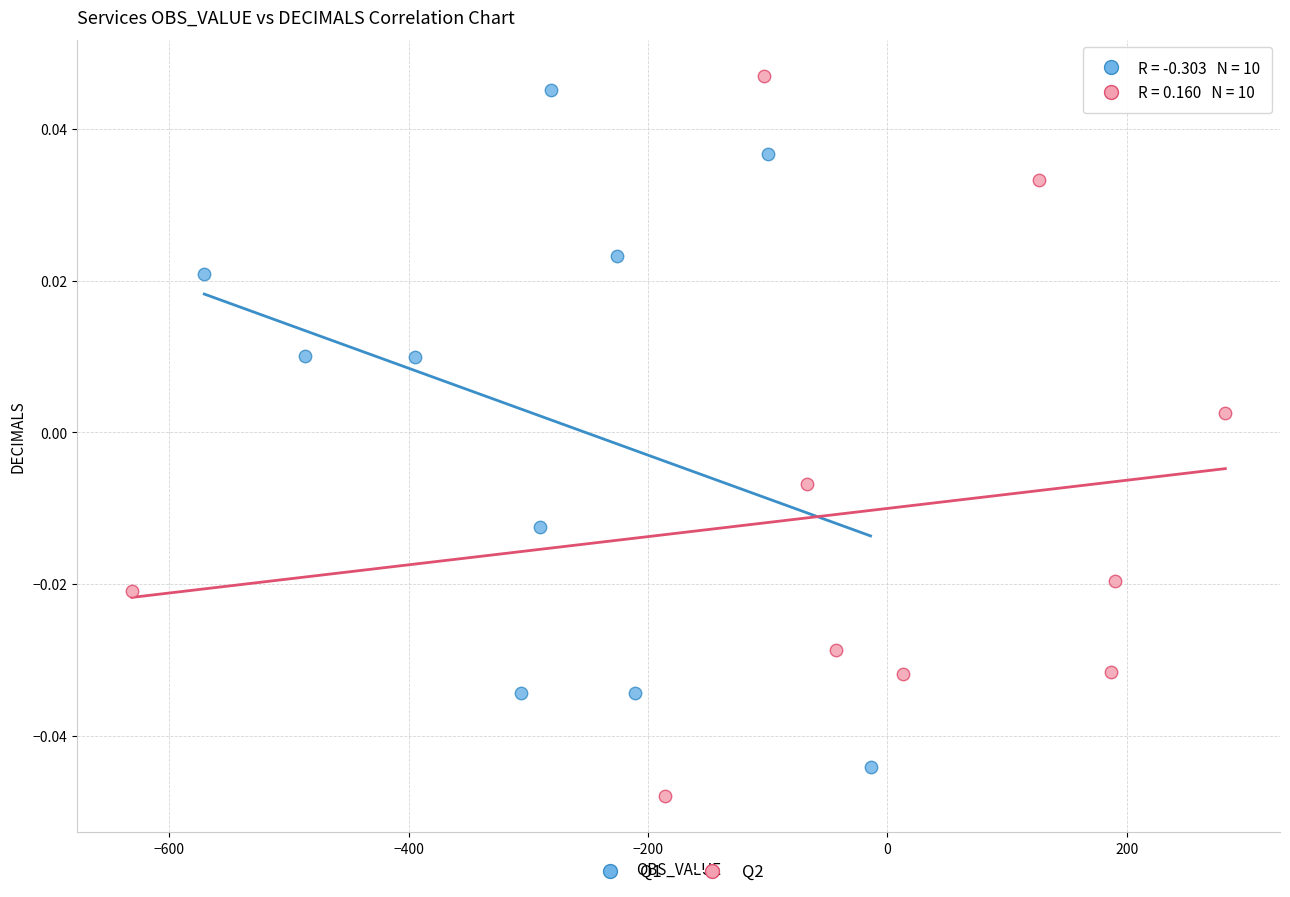

What are all the series names shown in the legend?

Q1, Q2